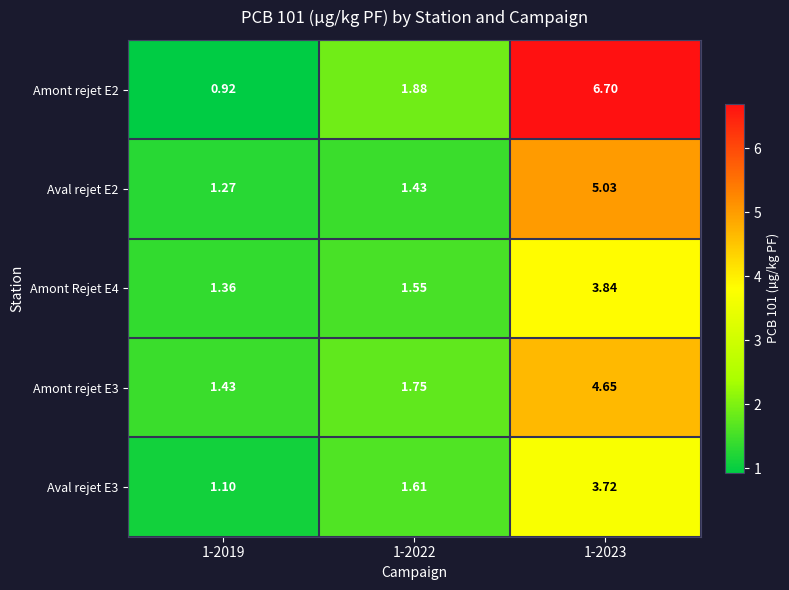

Is the value of Amont rejet E3 at 1-2023 greater than the value of Aval rejet E3 at 1-2023?

Yes